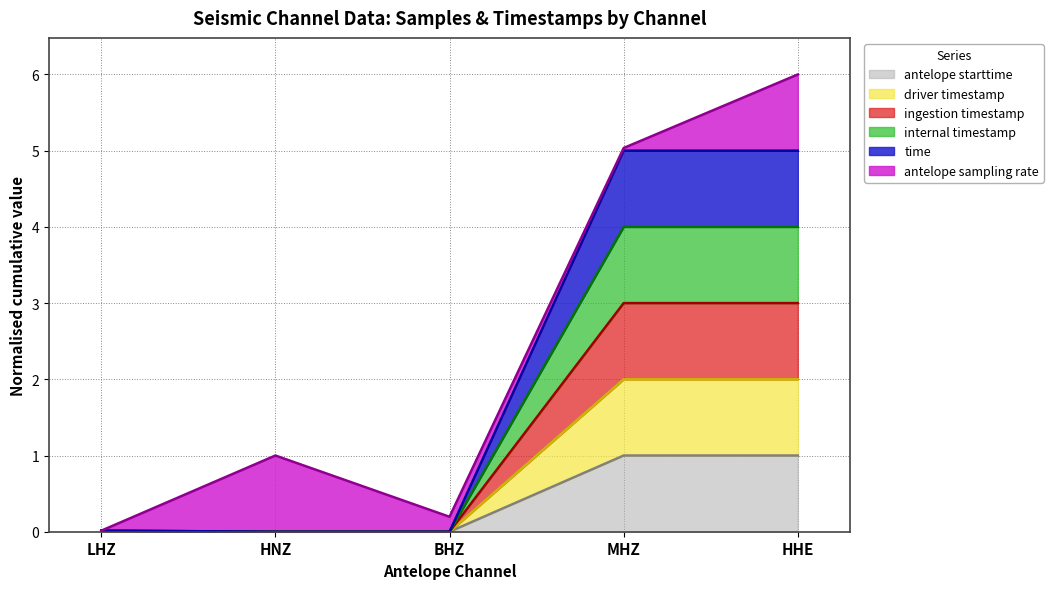

Which series has the largest total across all categories?

antelope sampling rate line